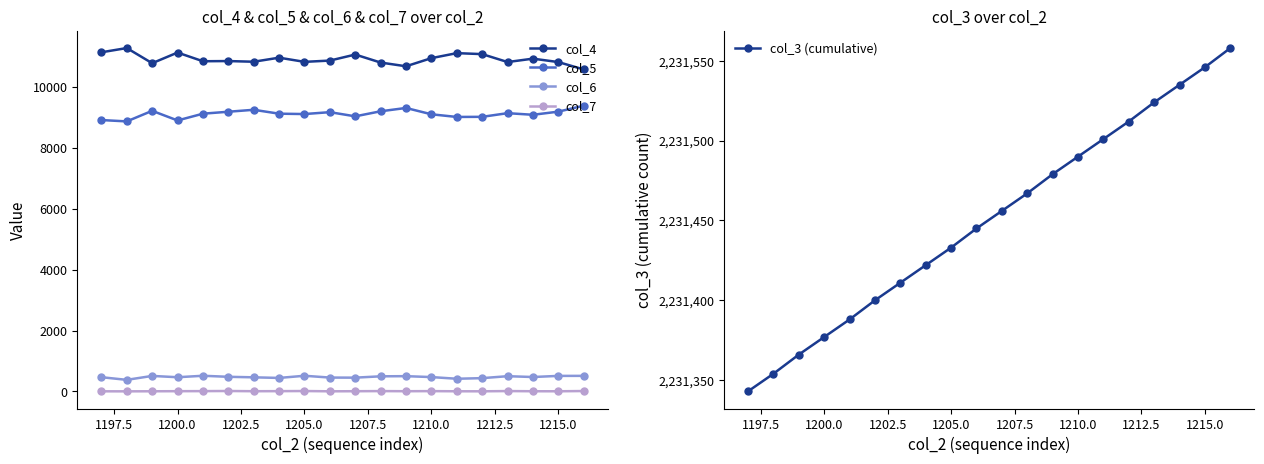

Is this an area chart (filled region under the line)?

No